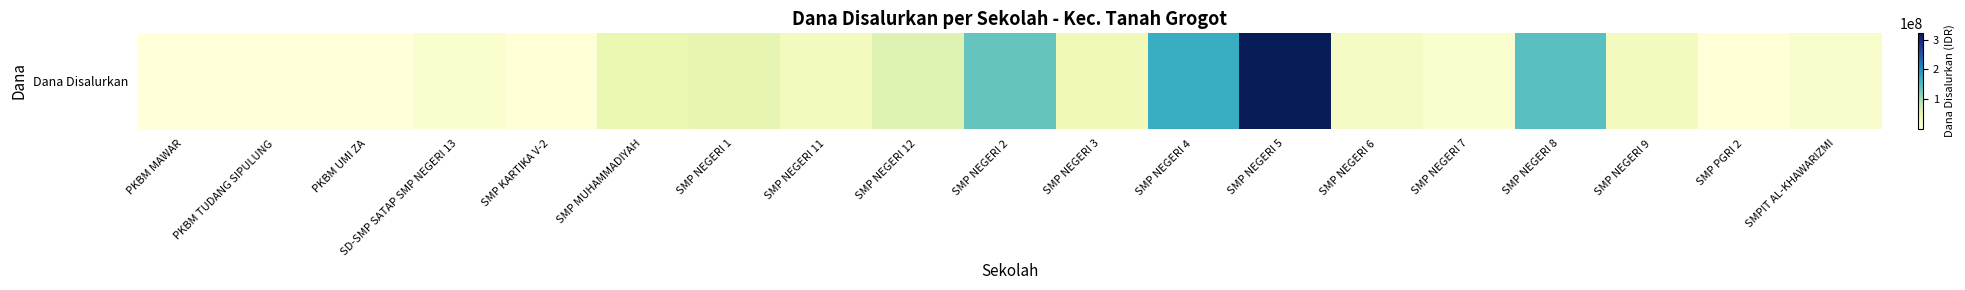

Reading right to left, list all the values displayed in this chart.

SMPIT AL-KHAWARIZMI=14250000	SMP PGRI 2=2625000	SMP NEGERI 9=28875000	SMP NEGERI 8=145125000	SMP NEGERI 7=11625000	SMP NEGERI 6=21000000	SMP NEGERI 5=321000000	SMP NEGERI 4=169125000	SMP NEGERI 3=33000000	SMP NEGERI 2=136500000	SMP NEGERI 12=55875000	SMP NEGERI 11=27750000	SMP NEGERI 1=47625000	SMP MUHAMMADIYAH=43125000	SMP KARTIKA V-2=1875000	SD-SMP SATAP SMP NEGERI 13=10500000	PKBM UMI ZA=750000	PKBM TUDANG SIPULUNG=1125000	PKBM MAWAR=375000